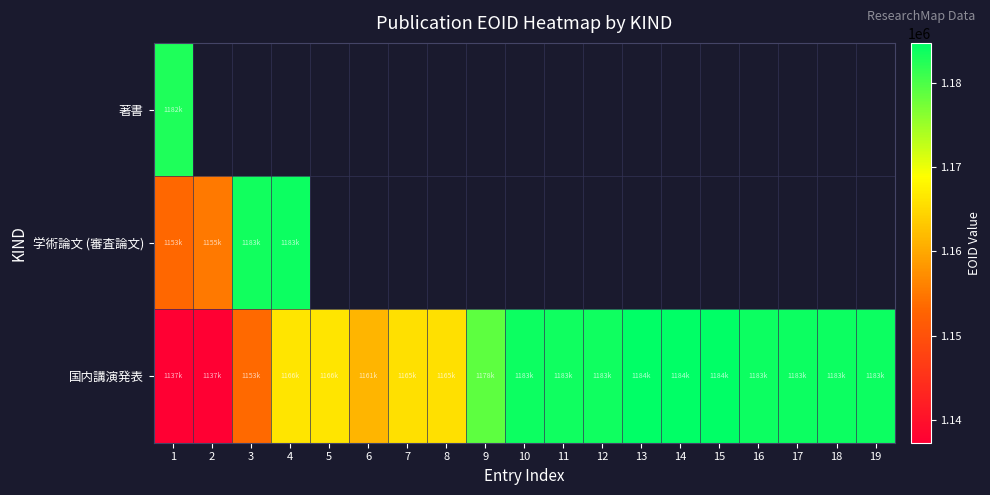

What is the difference between the 国内講演発表 values at 11 and 18?

143.0